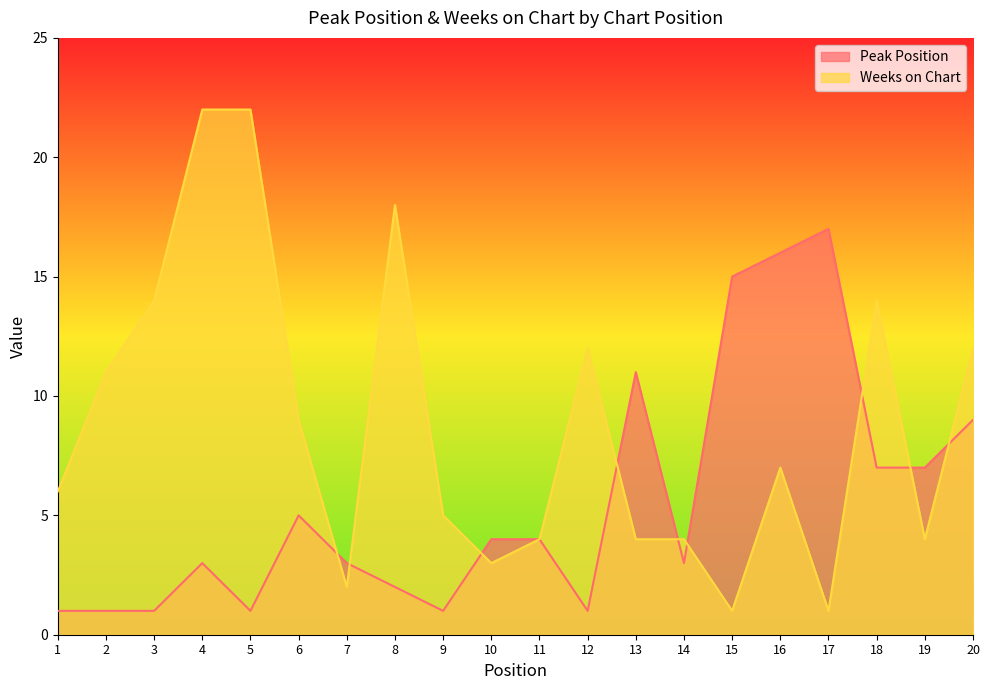

What is the total value across all series at 19?

11